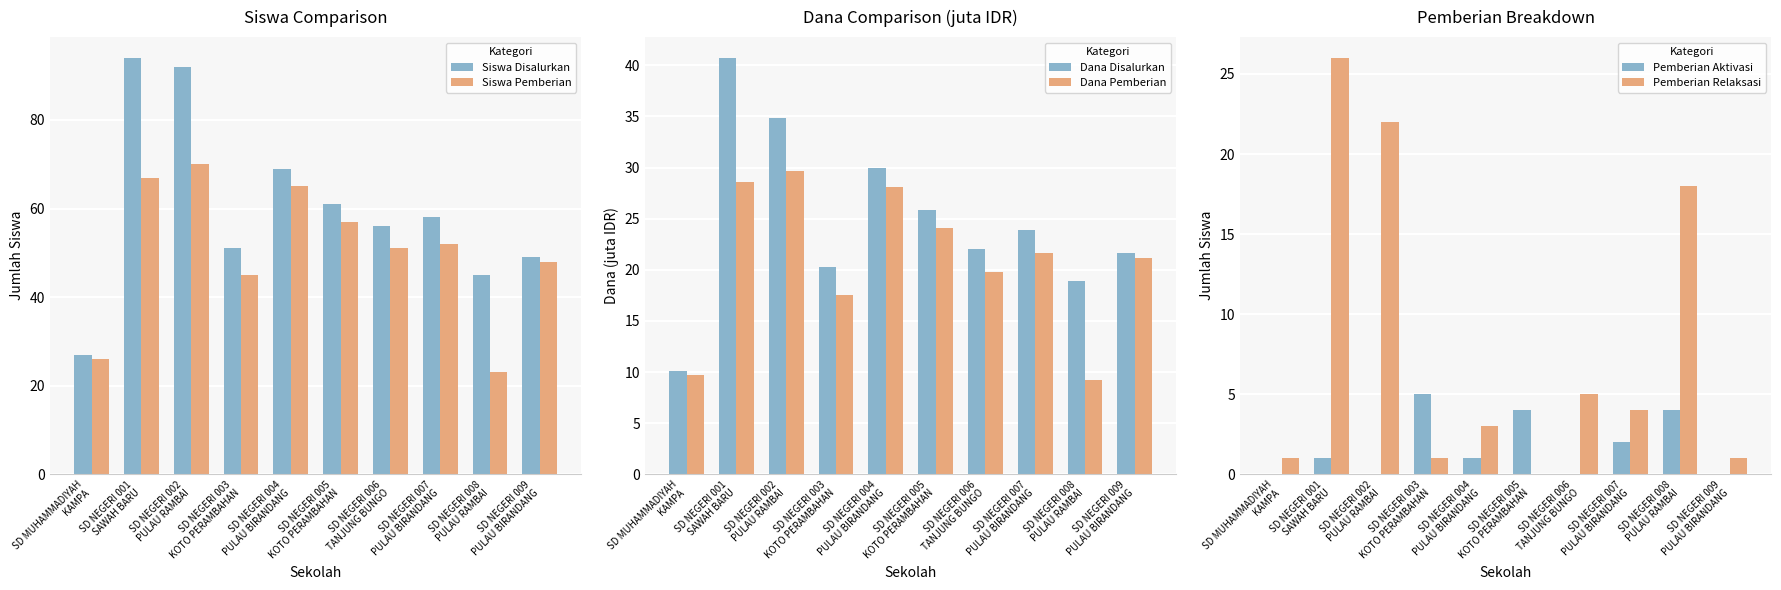

What position from the left is SD NEGERI 002
PULAU RAMBAI?

3